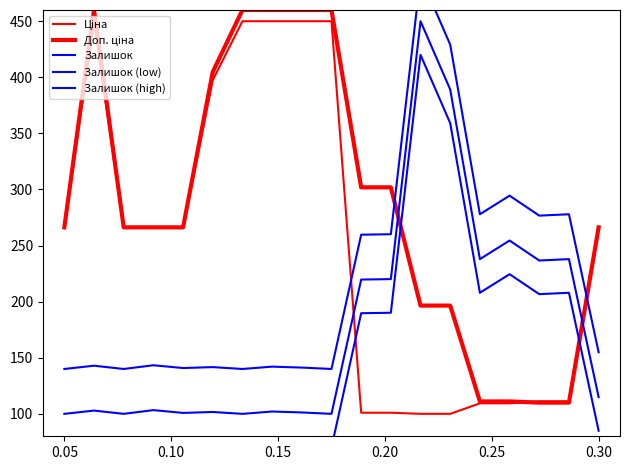

True or false: Залишок (high) and Залишок cross at least once.

False